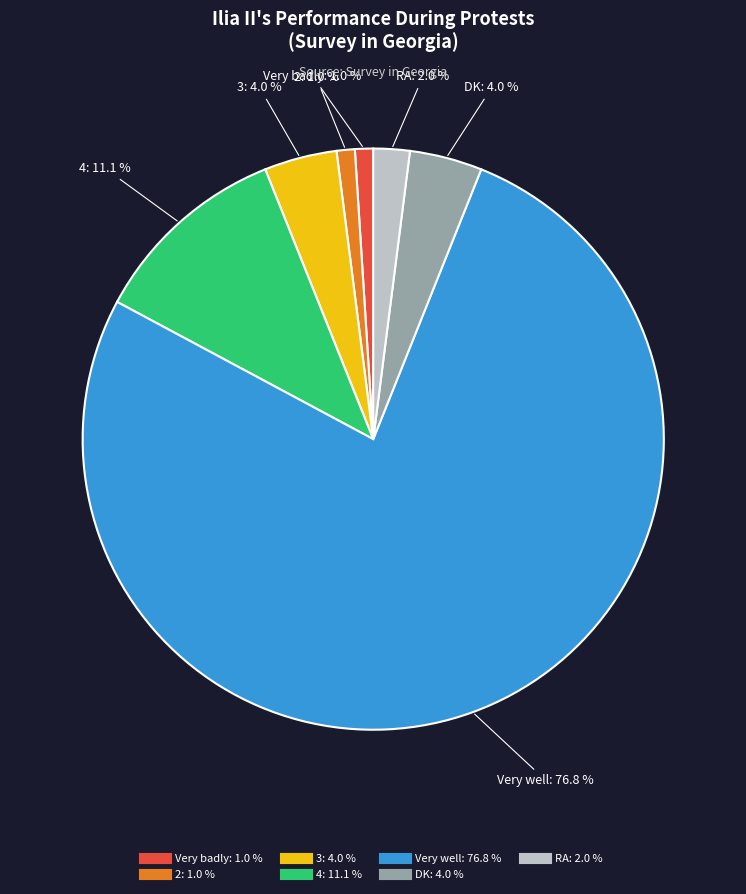

How many slices are in this pie chart?

7